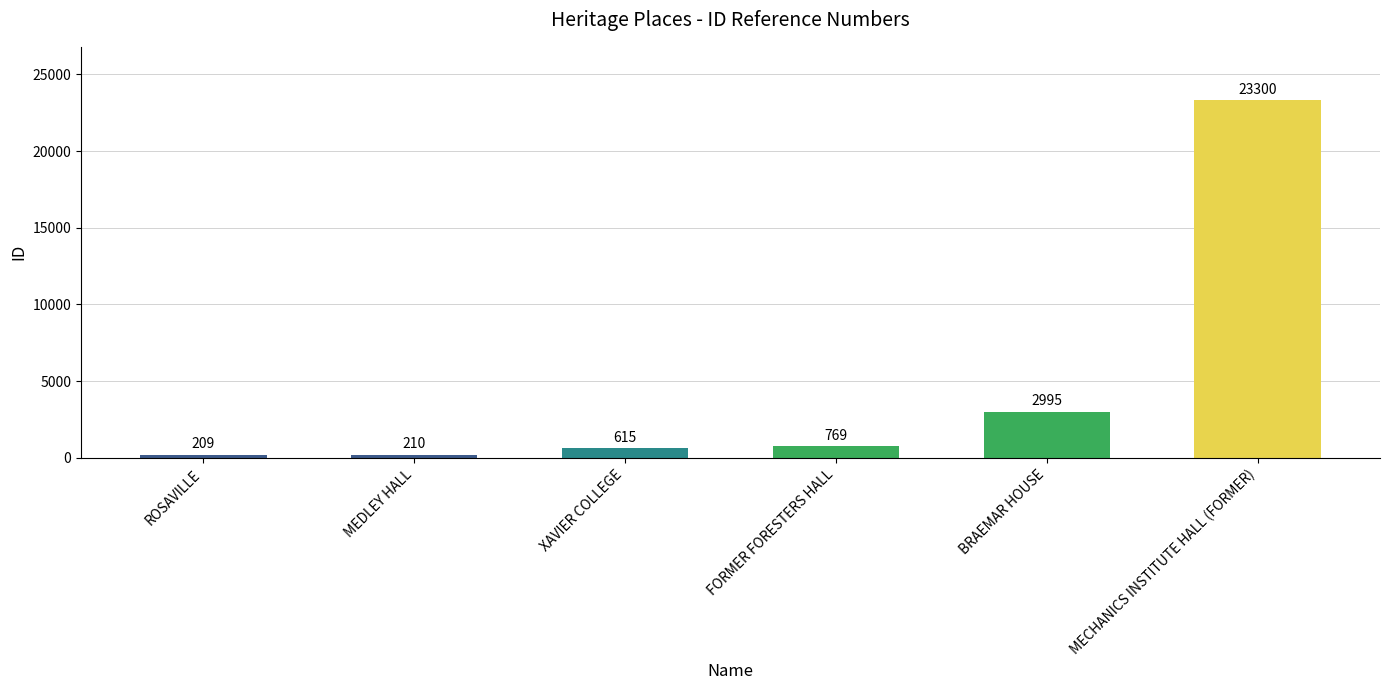

What is the approximate value at XAVIER COLLEGE?

615